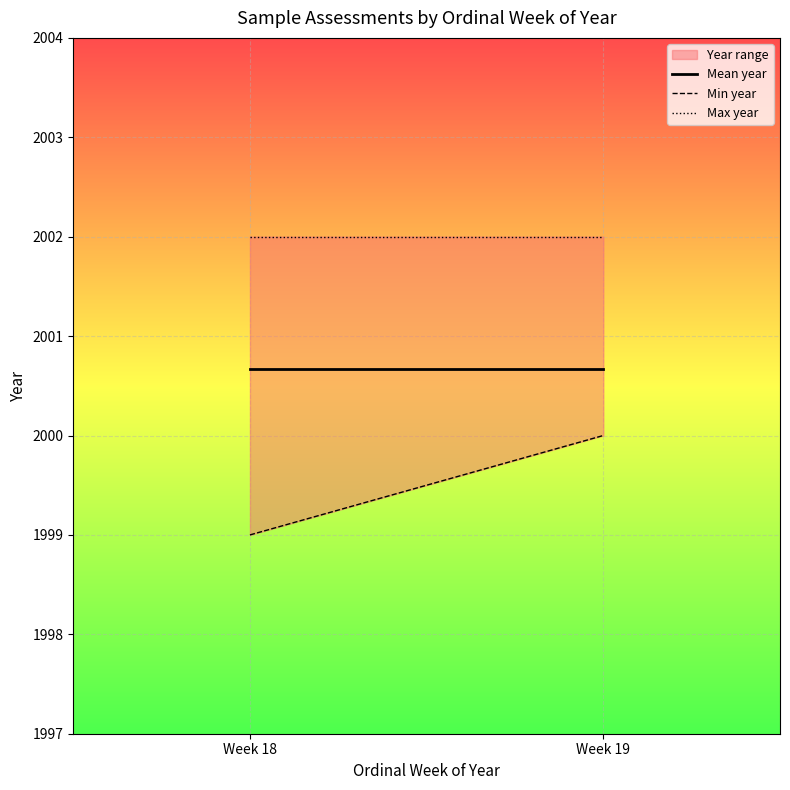

At which category does the chart reach its minimum across all series?

Week 18